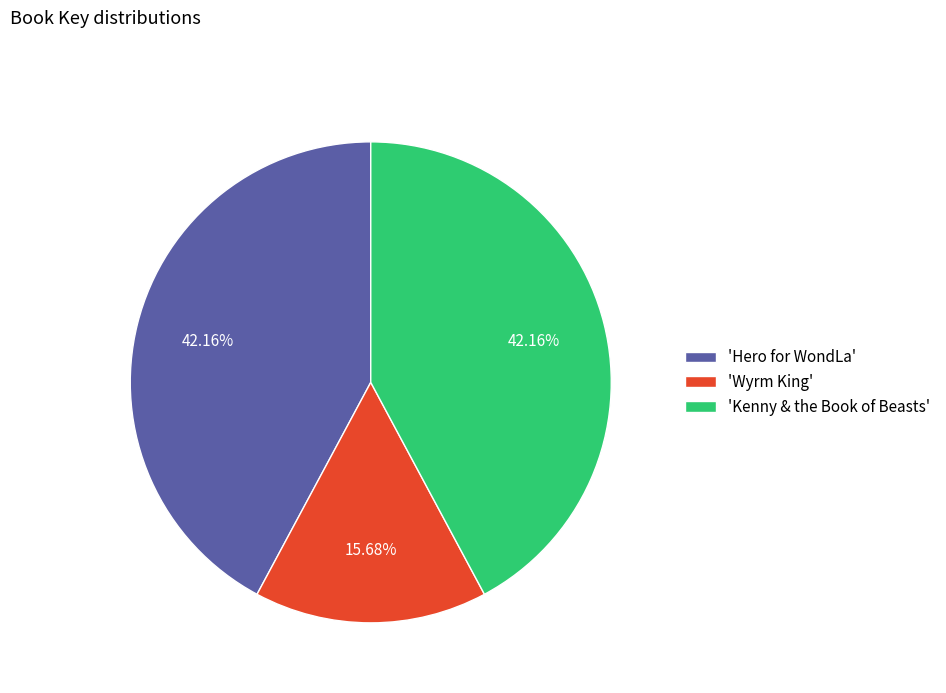

Does 'Hero for WondLa' account for over 50% of the chart?

No